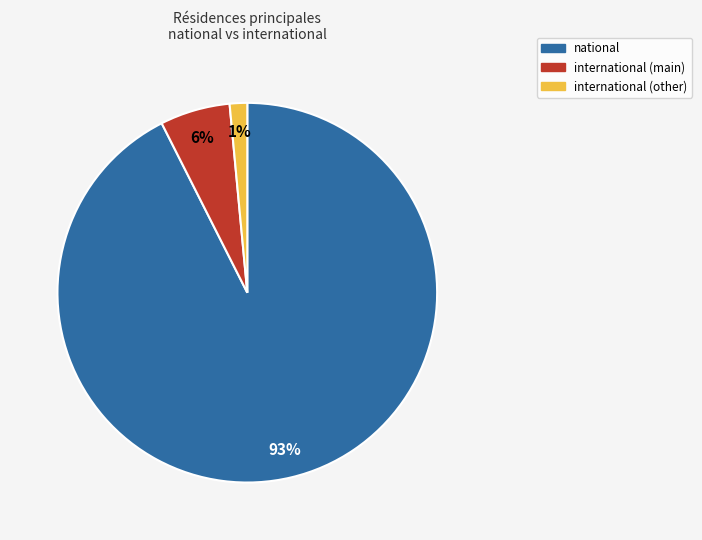

To the nearest percent, what is the average slice percentage?

33%